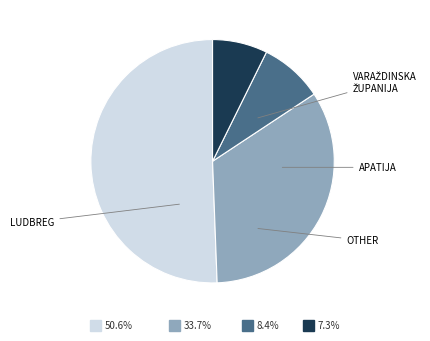

How many slices are in this pie chart?

4